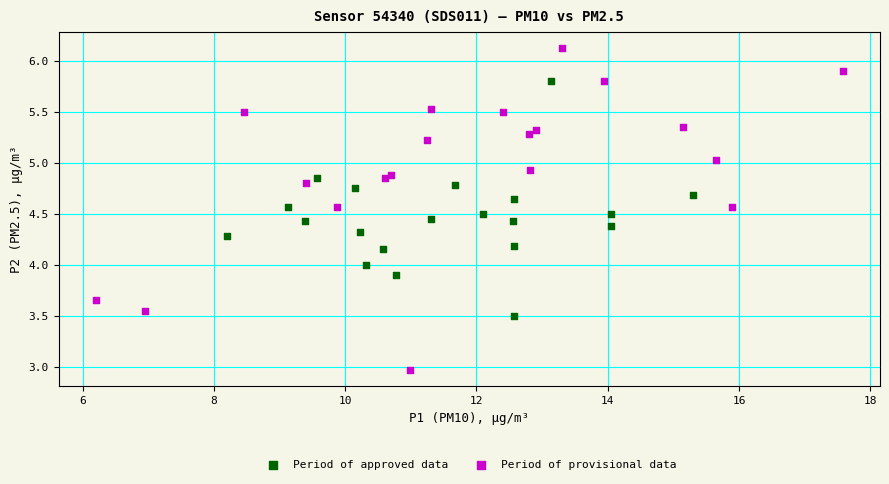

Which series contains the highest Y value?

Period of provisional data